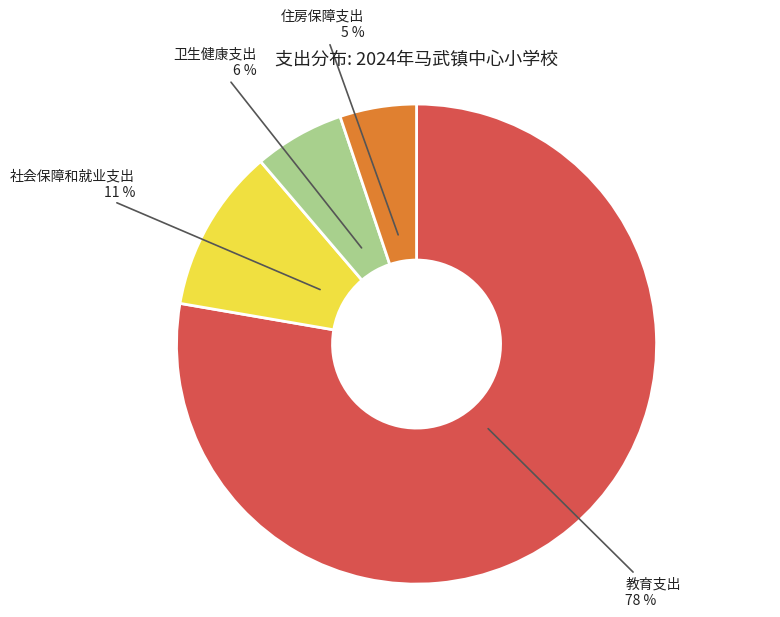

To the nearest percent, what is the difference between the largest and smallest slice percentages?

73%